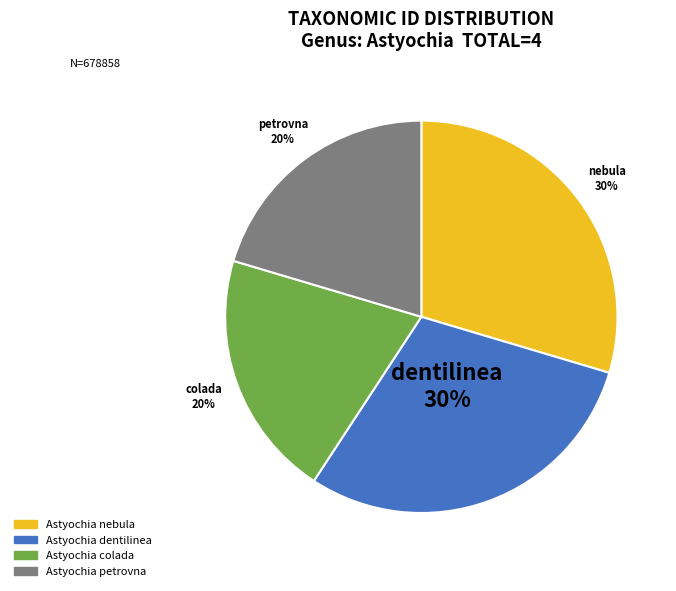

Combined, do Astyochia colada and Astyochia petrovna account for over 50%?

No